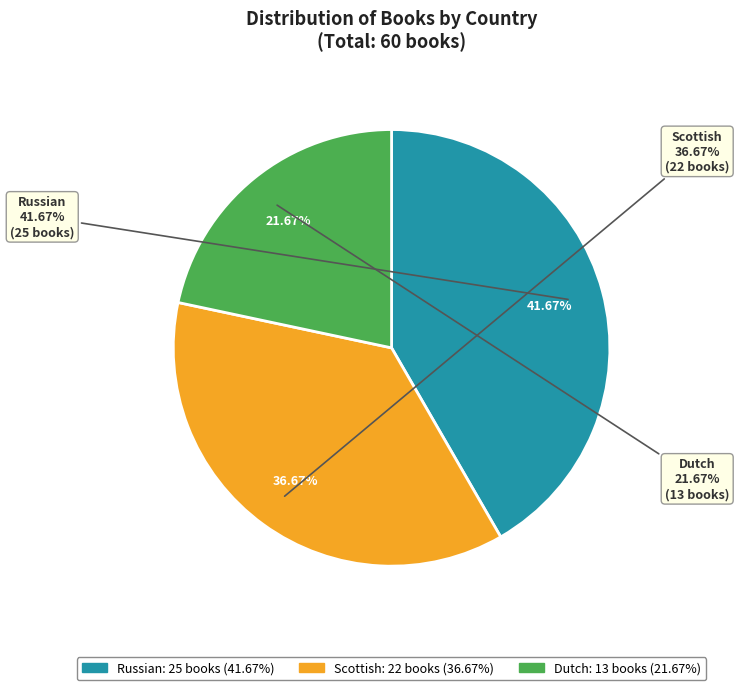

The Dutch slice represents 15% of the pie. True or false?

False